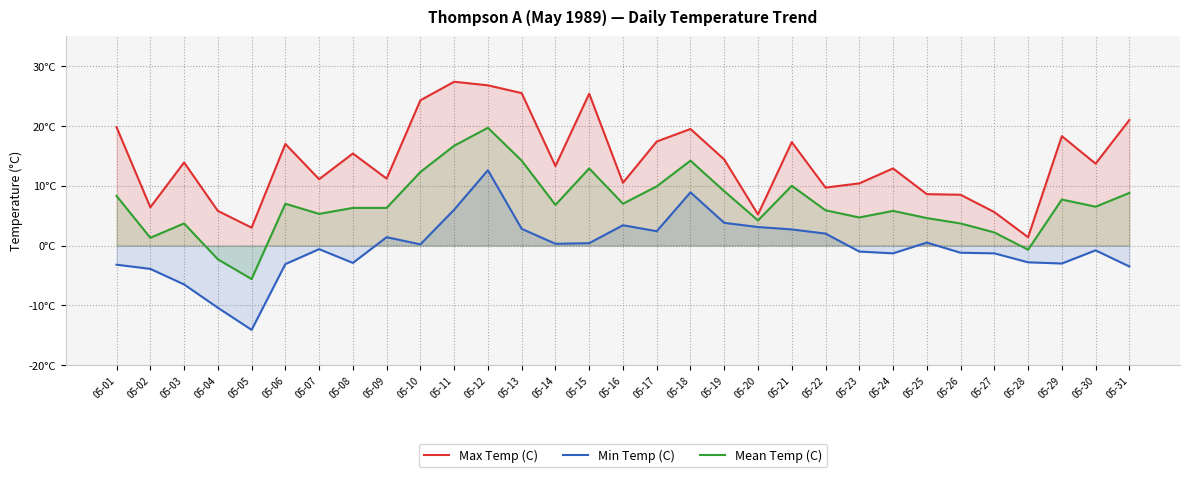

Reading left to right, extract all data points from this chart.

Max Temp (C): 19.8	6.4	13.9	5.8	3.0	17.0	11.1	15.4	11.2	24.3	27.4	26.8	25.5	13.3	25.4	10.5	17.4	19.5	14.4	5.2	17.3	9.7	10.4	12.9	8.6	8.5	5.6	1.4	18.3	13.7	21.0
Min Temp (C): -3.2	-3.9	-6.5	-10.4	-14.1	-3.1	-0.6	-2.9	1.4	0.2	6.0	12.6	2.8	0.3	0.4	3.4	2.4	8.9	3.8	3.1	2.7	2.0	-1.0	-1.3	0.5	-1.2	-1.3	-2.8	-3.0	-0.8	-3.5
Mean Temp (C): 8.3	1.3	3.7	-2.3	-5.6	7.0	5.3	6.3	6.3	12.3	16.7	19.7	14.2	6.8	12.9	7.0	9.9	14.2	9.1	4.2	10.0	5.9	4.7	5.8	4.6	3.7	2.2	-0.7	7.7	6.5	8.8